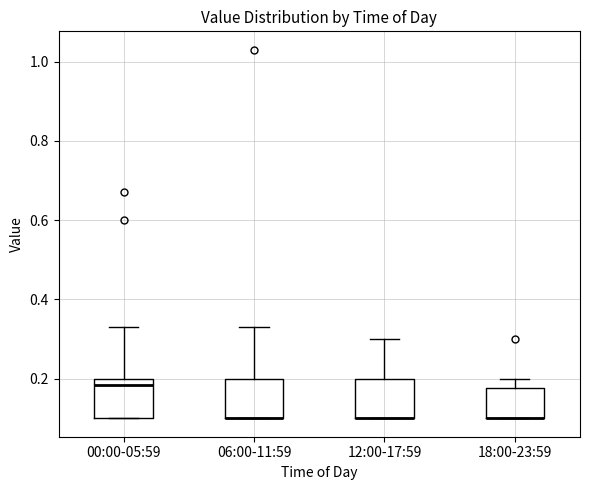

Reading left to right, read every box against the y-axis: the position of its median line, the range the box covers, and the ends of its whiskers. The values are not printed on the chart, so give them approximately, as read against the axis.

00:00-05:59: median 0.18, box 0.10 to 0.20, whiskers 0.10 to 0.34
06:00-11:59: median 0.10 (drawn on the box's lower edge), box 0.10 to 0.20, whiskers 0.10 to 0.34
12:00-17:59: median 0.10 (drawn on the box's lower edge), box 0.10 to 0.20, whiskers 0.10 to 0.30
18:00-23:59: median 0.10 (drawn on the box's lower edge), box 0.10 to 0.18, whiskers 0.10 to 0.20